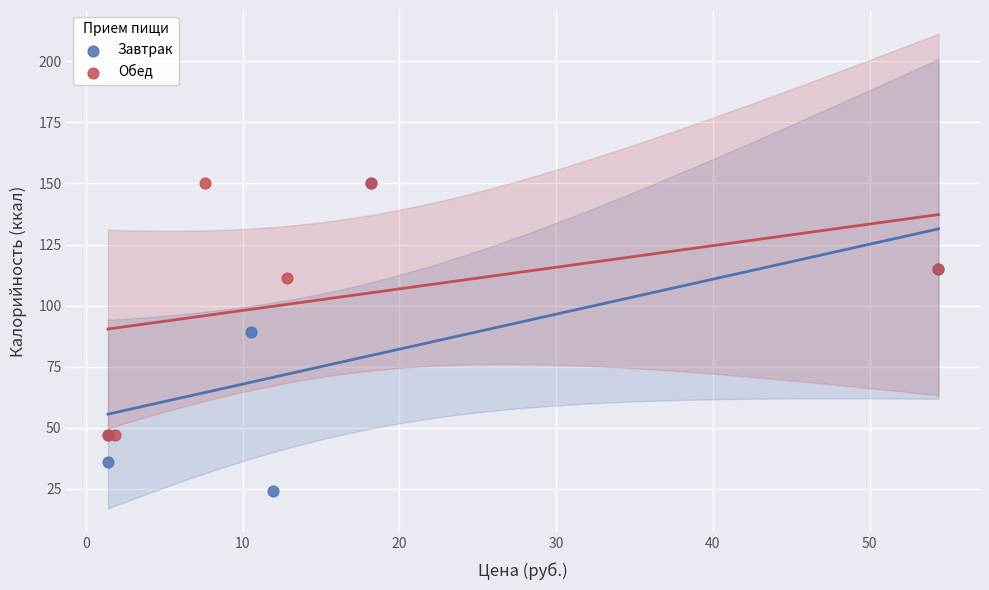

Which series contains the lowest Y value?

Завтрак